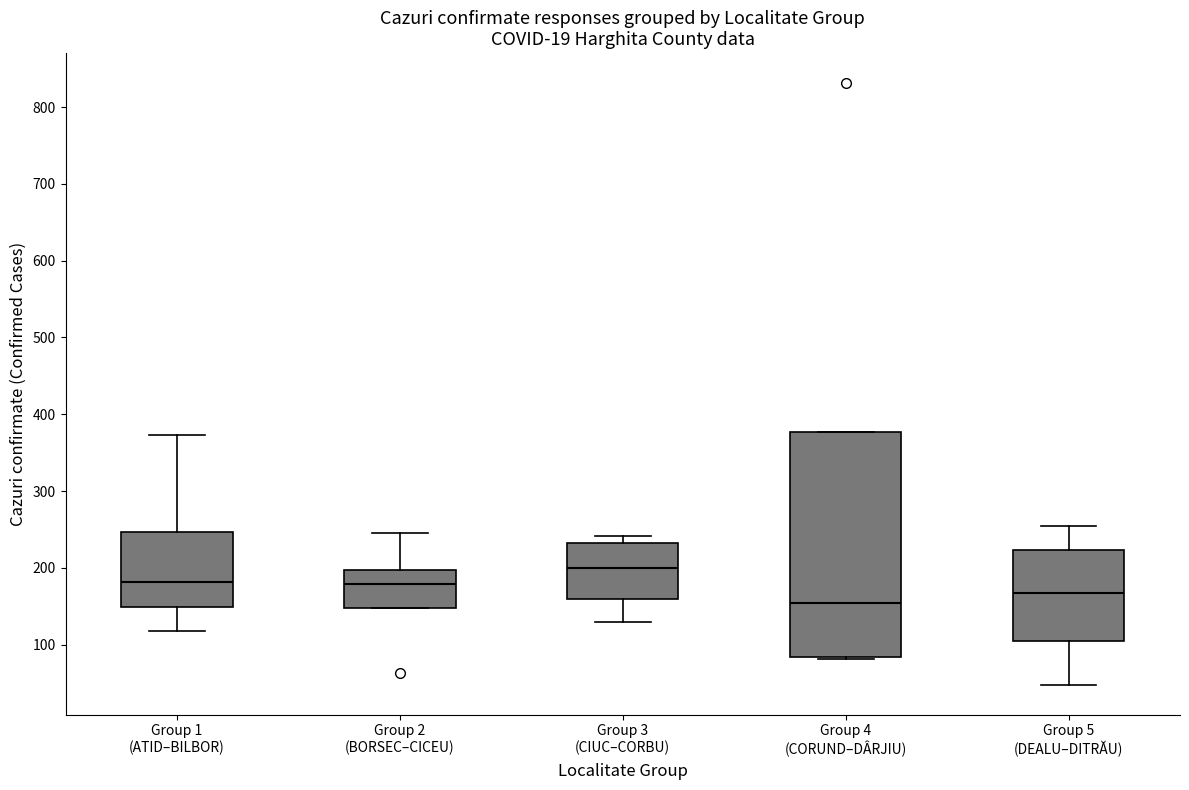

Which box's median line is the lowest?

Group 4 (CORUND–DÂRJIU)